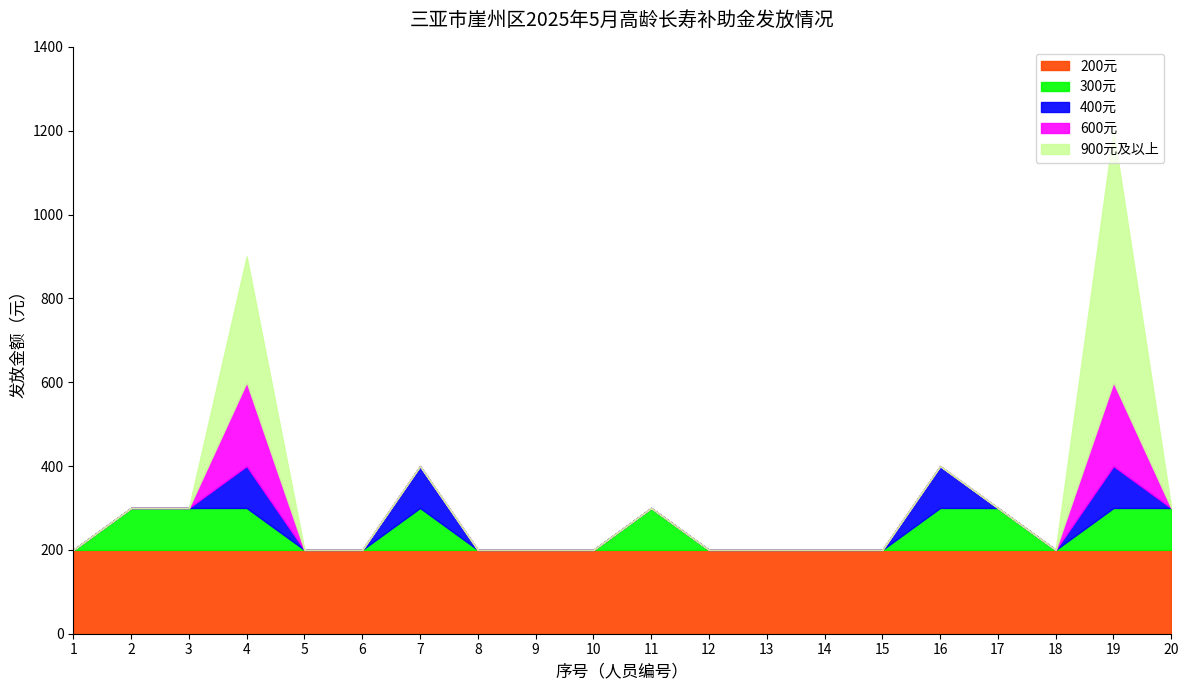

Between 5 and 14, which series saw the biggest shift?

200元